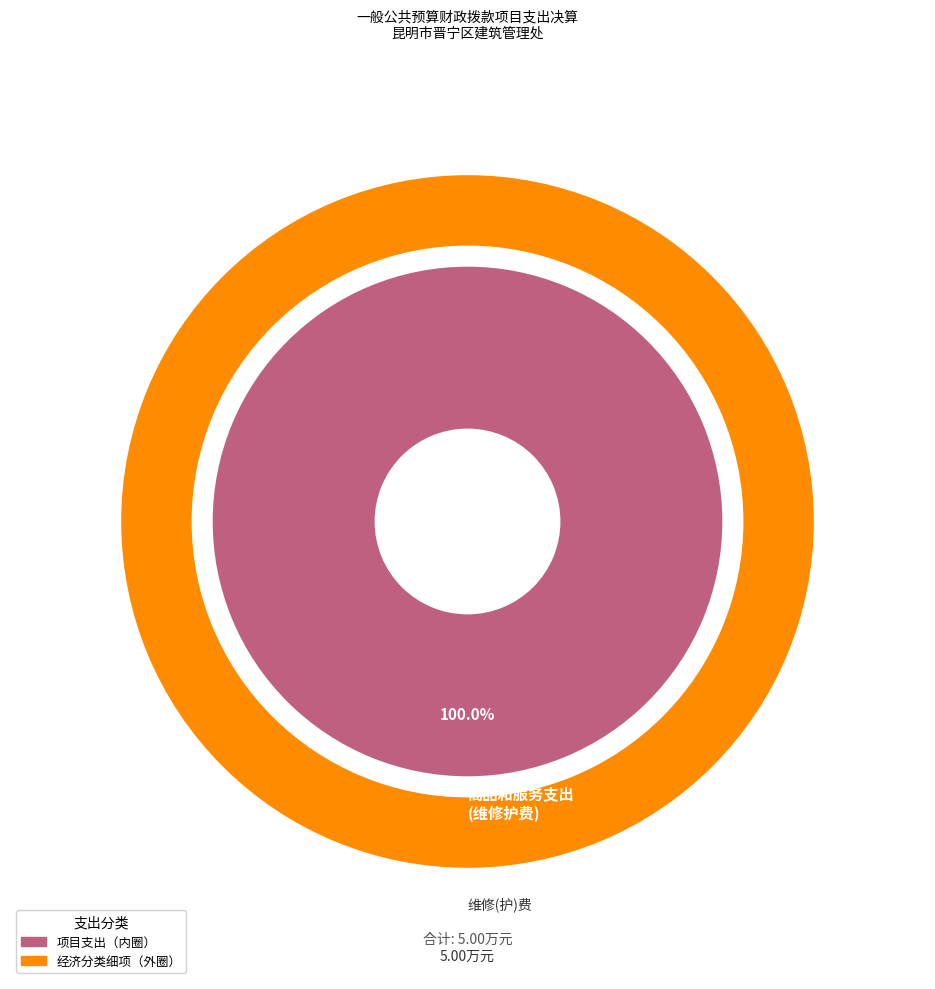

To the nearest percent, what is the difference between the 商品和服务支出 and 资本性支出 slice percentages?

100%